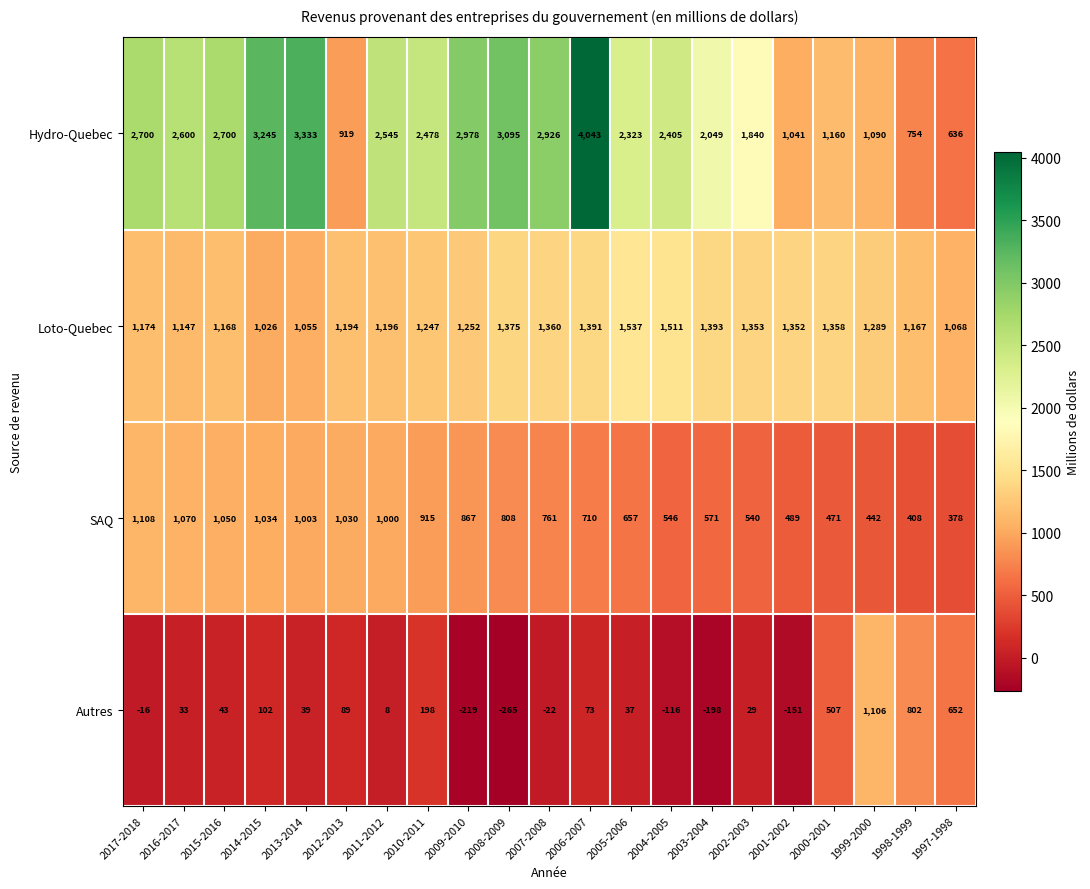

Between 2013-2014 and 2007-2008, which series saw the biggest shift?

Hydro-Quebec